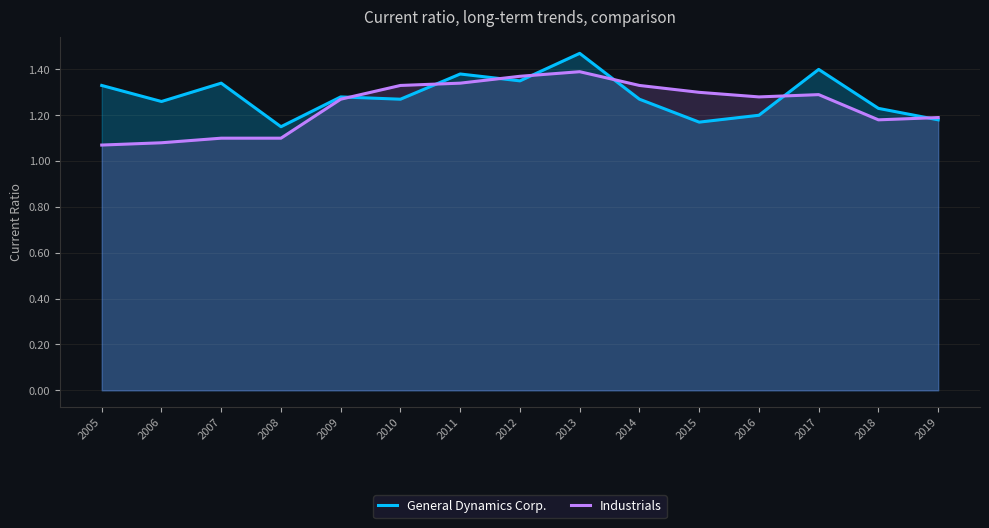

In Industrials, how many points are lower than both neighbors (excluding endpoints)?

2